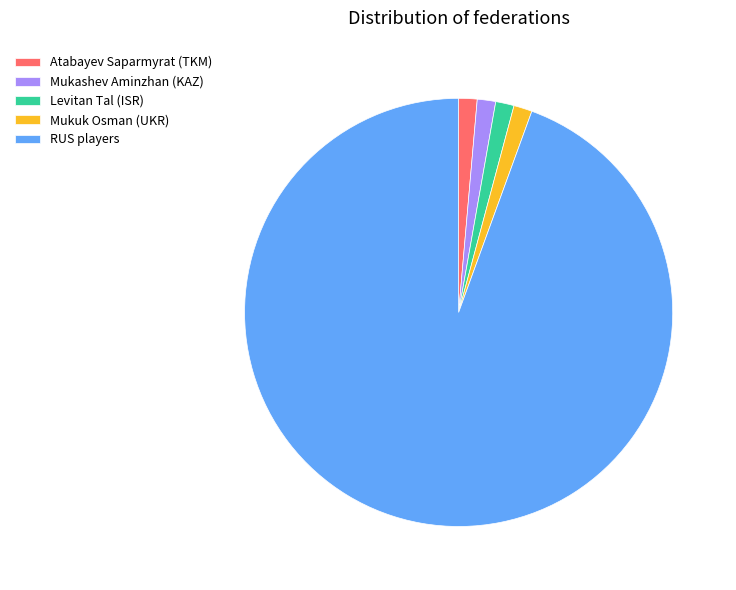

Is it true that Mukashev Aminzhan (KAZ) is 11% of the pie?

False